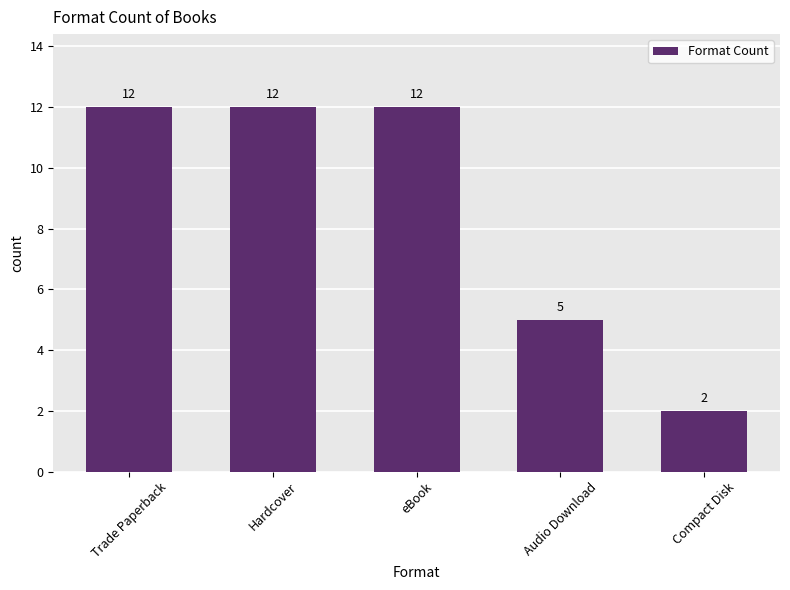

Which category has the lowest value across all series?

Compact Disk